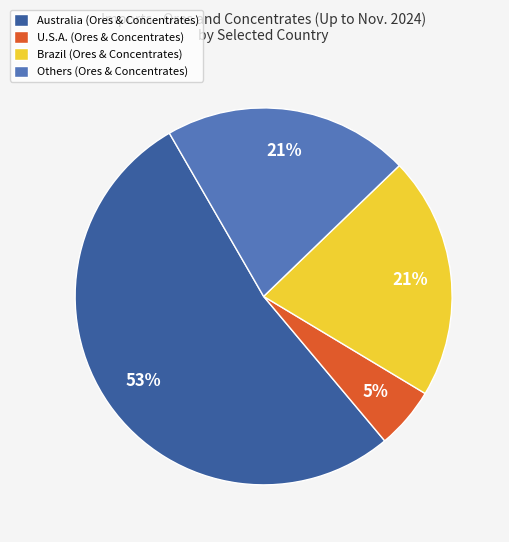

How many segments does this pie chart have?

4